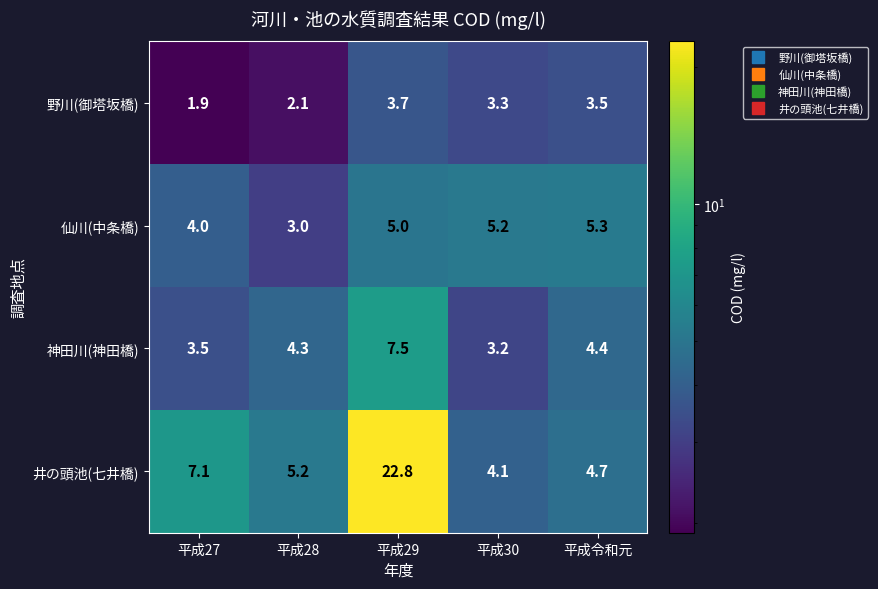

How many series are shown in this chart?

4